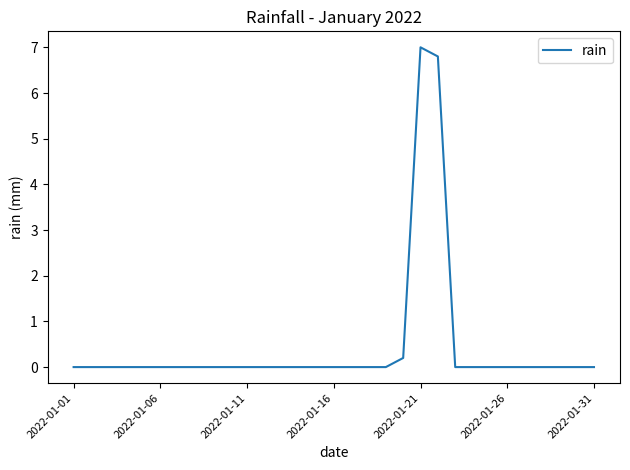

Count the number of data series in this chart.

1